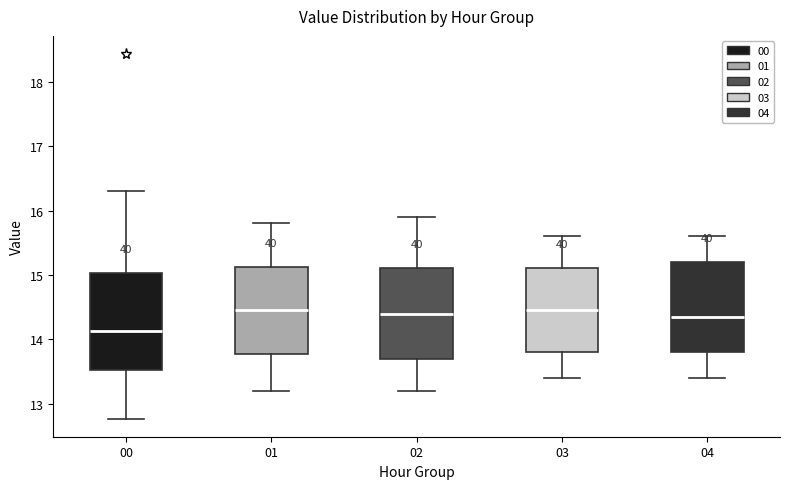

Reading left to right, transcribe this box plot: for each box, give where its median line is, the range the box spans, and where its two whiskers end, as read against the y-axis. The values are not printed on the chart, so give them approximately, as read against the axis.

00: median 14.1, box 13.5 to 15.0, whiskers 12.8 to 16.3
01: median 14.5, box 13.8 to 15.1, whiskers 13.2 to 15.8
02: median 14.4, box 13.7 to 15.1, whiskers 13.2 to 15.9
03: median 14.5, box 13.8 to 15.1, whiskers 13.4 to 15.6
04: median 14.4, box 13.8 to 15.2, whiskers 13.4 to 15.6